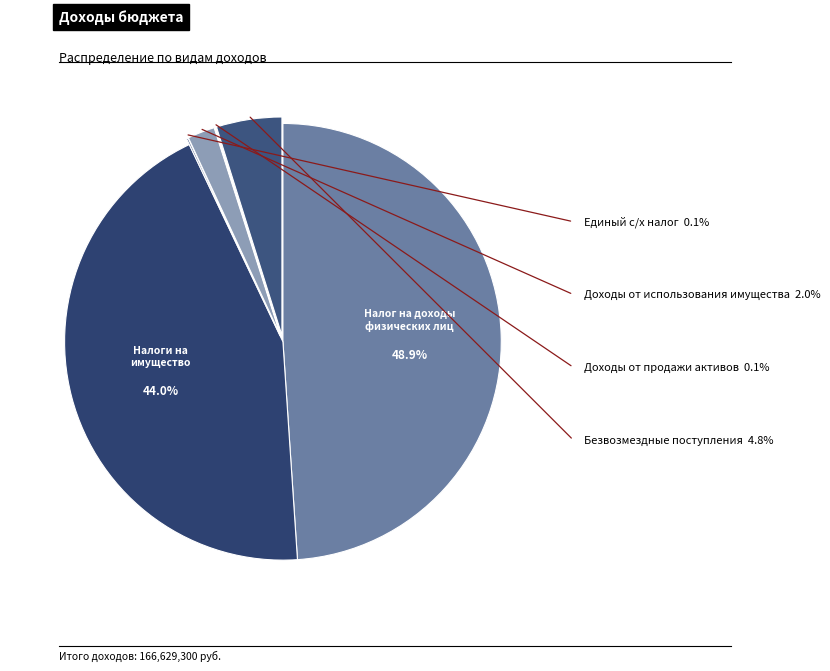

To the nearest percent, what is the average slice percentage?

17%